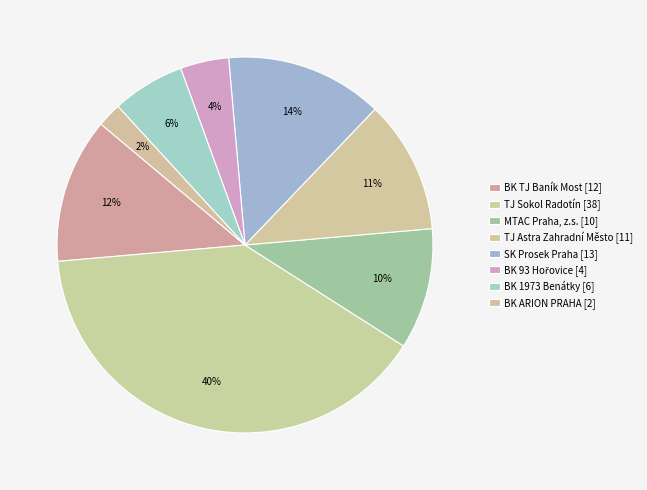

To the nearest percent, what is the difference between the largest and smallest slice percentages?

38%